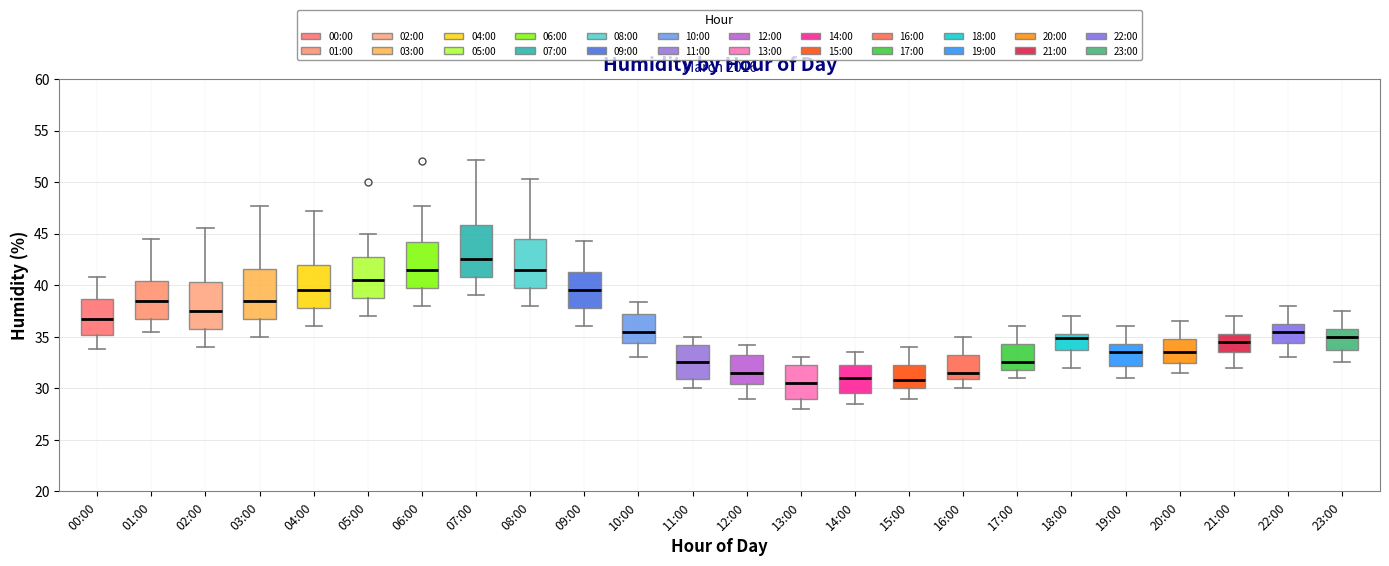

Reading left to right, transcribe this box plot: for each box, give where its median line is, the range the box spans, and where its two whiskers end, as read against the y-axis. The values are not printed on the chart, so give them approximately, as read against the axis.

00:00: median 37.0, box 35.0 to 38.5, whiskers 34.0 to 41.0
01:00: median 38.5, box 37.0 to 40.5, whiskers 35.5 to 44.5
02:00: median 37.5, box 36.0 to 40.5, whiskers 34.0 to 45.5
03:00: median 38.5, box 37.0 to 41.5, whiskers 35.0 to 47.5
04:00: median 39.5, box 38.0 to 42.0, whiskers 36.0 to 47.0
05:00: median 40.5, box 39.0 to 43.0, whiskers 37.0 to 45.0
06:00: median 41.5, box 40.0 to 44.0, whiskers 38.0 to 47.5
07:00: median 42.5, box 41.0 to 46.0, whiskers 39.0 to 52.0
08:00: median 41.5, box 40.0 to 44.5, whiskers 38.0 to 50.5
09:00: median 39.5, box 38.0 to 41.5, whiskers 36.0 to 44.5
10:00: median 35.5, box 34.5 to 37.5, whiskers 33.0 to 38.5
11:00: median 32.5, box 31.0 to 34.0, whiskers 30.0 to 35.0
12:00: median 31.5, box 30.5 to 33.5, whiskers 29.0 to 34.0
13:00: median 30.5, box 29.0 to 32.5, whiskers 28.0 to 33.0
14:00: median 31.0, box 29.5 to 32.5, whiskers 28.5 to 33.5
15:00: median 31.0, box 30.0 to 32.5, whiskers 29.0 to 34.0
16:00: median 31.5, box 31.0 to 33.5, whiskers 30.0 to 35.0
17:00: median 32.5, box 32.0 to 34.5, whiskers 31.0 to 36.0
18:00: median 35.0, box 34.0 to 35.5, whiskers 32.0 to 37.0
19:00: median 33.5, box 32.0 to 34.5, whiskers 31.0 to 36.0
20:00: median 33.5, box 32.5 to 35.0, whiskers 31.5 to 36.5
21:00: median 34.5, box 33.5 to 35.5, whiskers 32.0 to 37.0
22:00: median 35.5, box 34.5 to 36.5, whiskers 33.0 to 38.0
23:00: median 35.0, box 33.5 to 36.0, whiskers 32.5 to 37.5